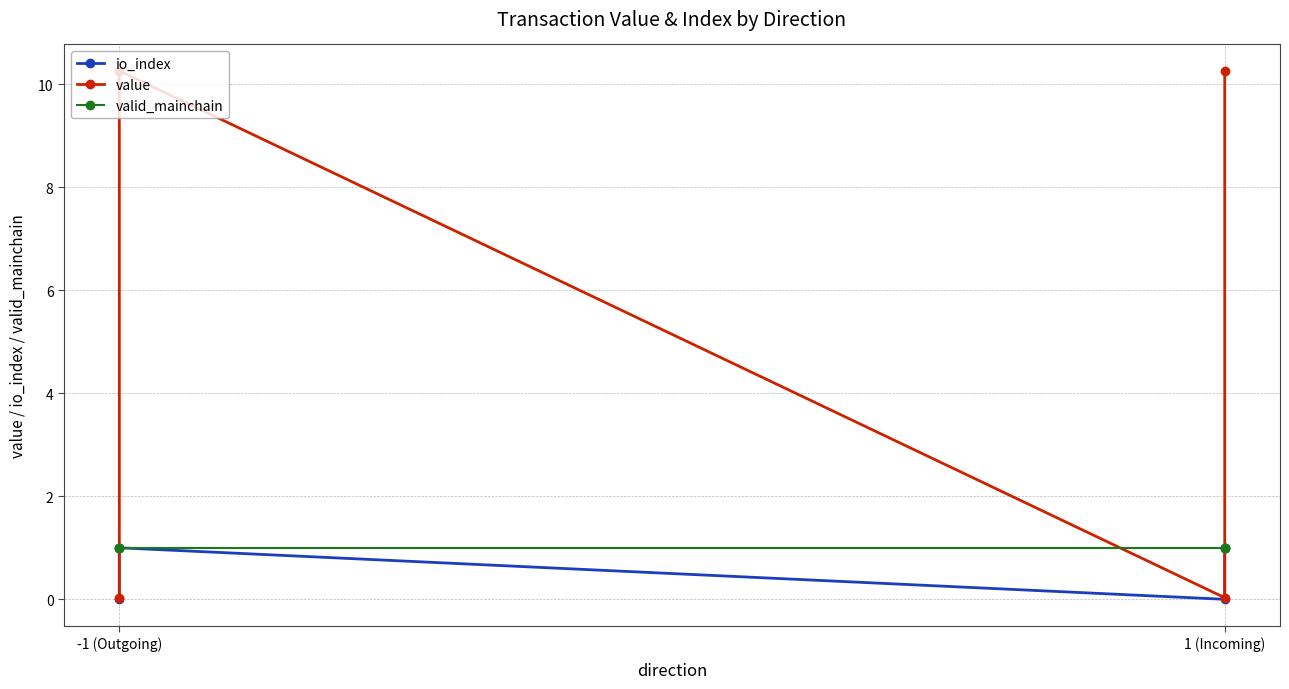

The value of io_index at 1 (Incoming) is 0.0. True or false?

True